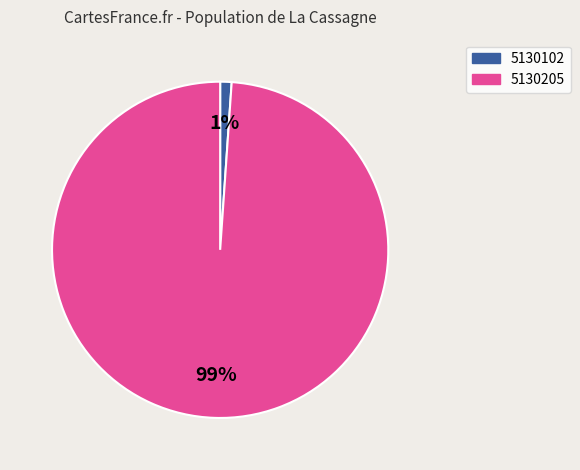

What percentage is the 5130205 slice, to the nearest percent?

99%